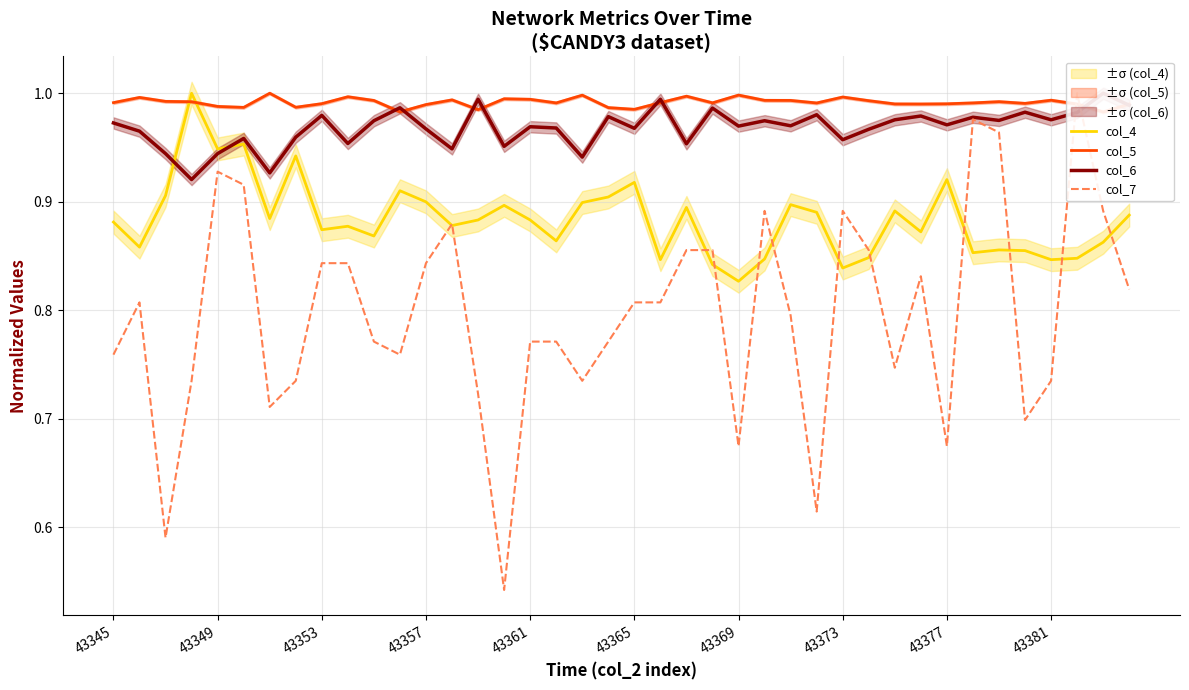

Where is col_4 nearest to the value 0?

43369